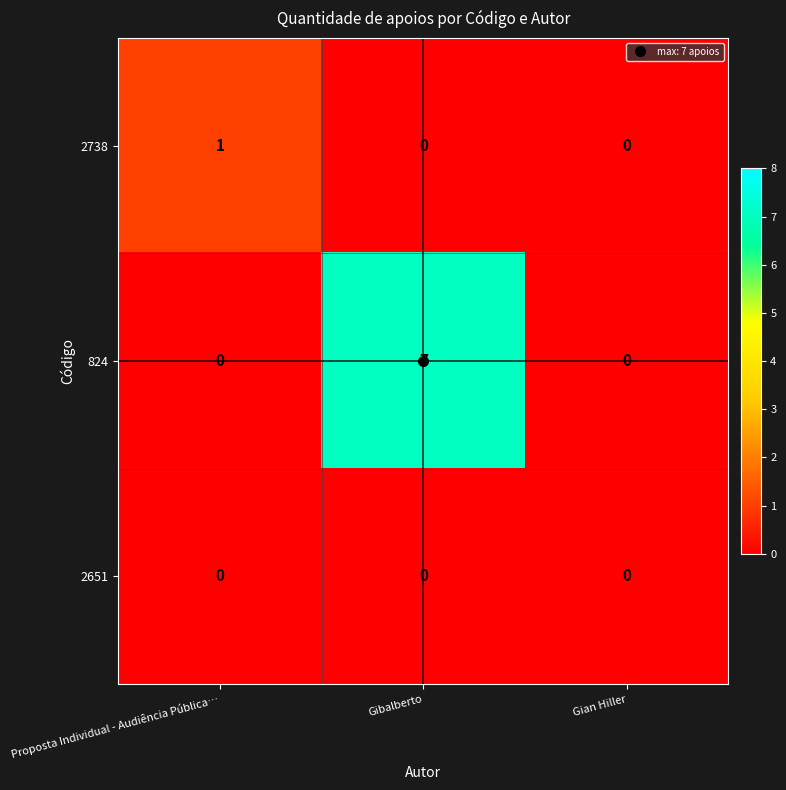

Which series has the largest range (max minus min)?

824